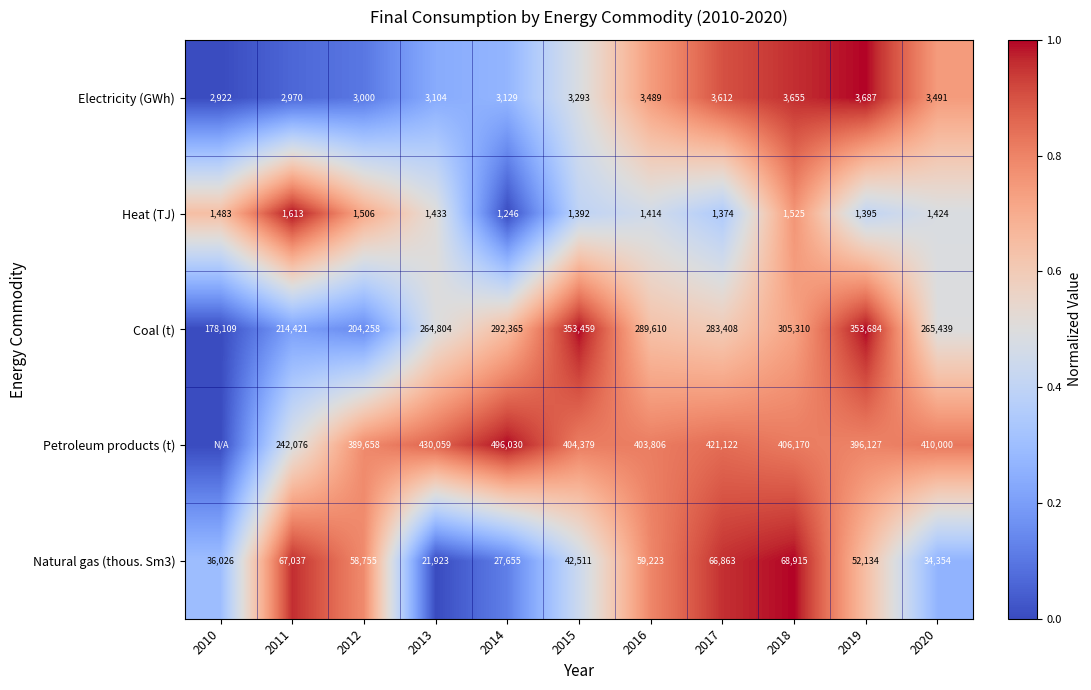

What value does the Natural gas (thous. Sm3) series have at 2016?

59223